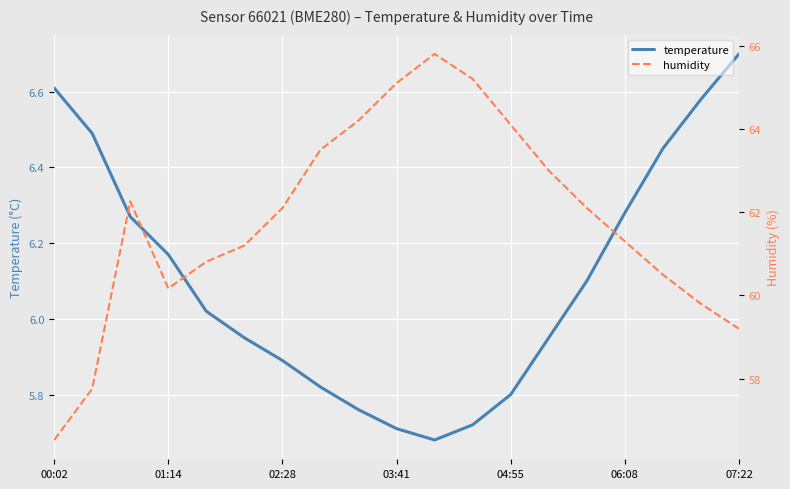

How many values in the humidity series are below 62?

9